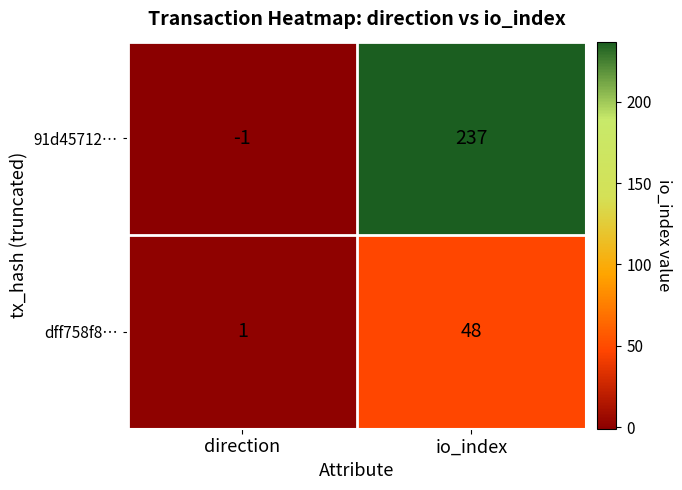

What is the difference between the highest and lowest values at direction?

2